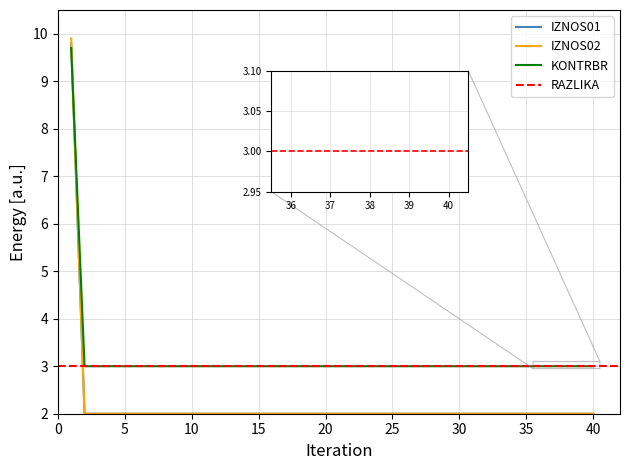

Which has a higher value, 20 or 37?

20